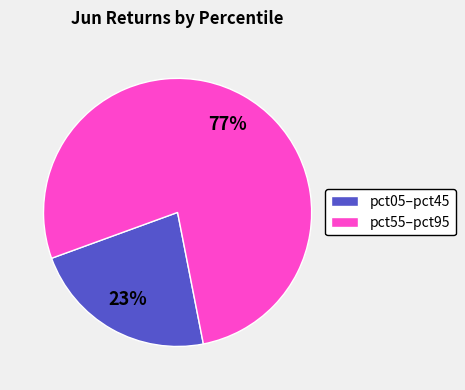

What percentage is the pct55–pct95 slice, to the nearest percent?

77%